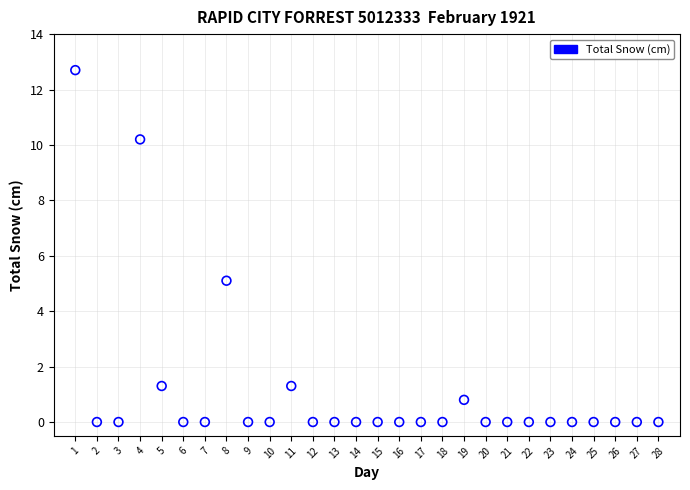

What Y value in the scatter plot is closest to 6?

5.1